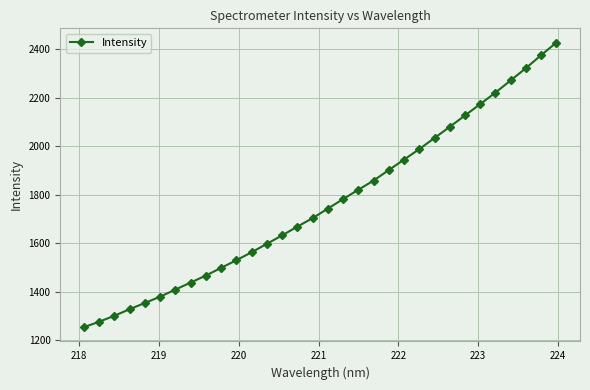

What is the smallest value displayed?

1253.0